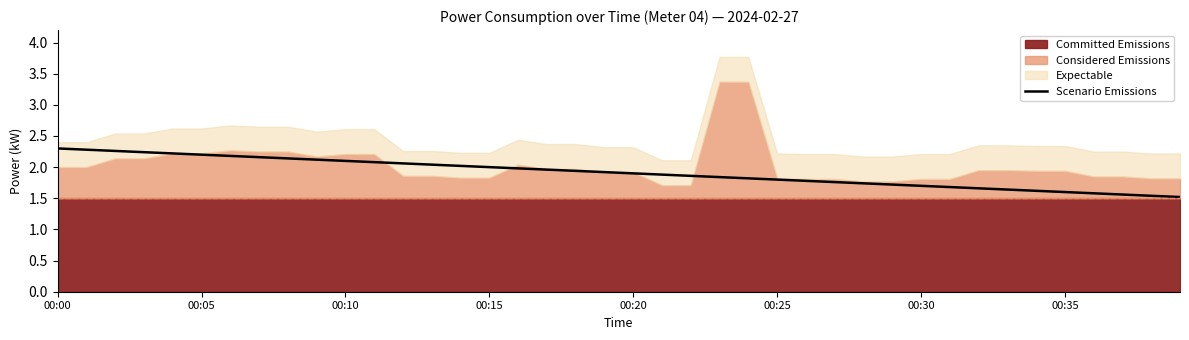

What is the minimum value for Scenario Emissions?

1.5